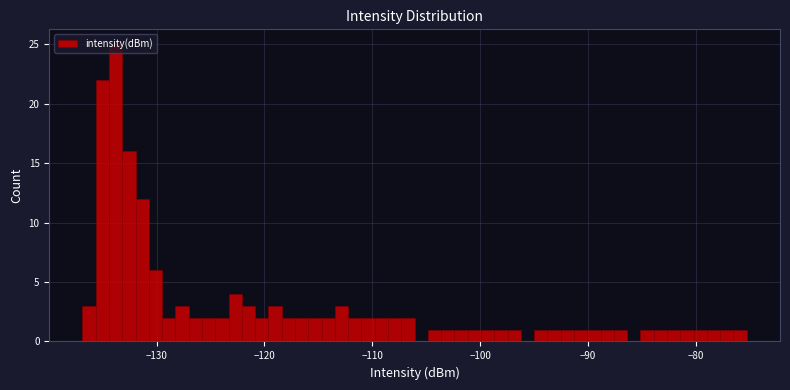

Around what value on the x-axis is the tallest bar? Give the approximate position of its centre, as read against the axis.

-134